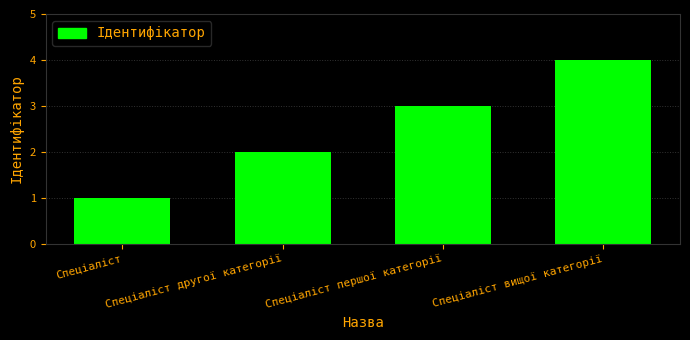

Is it true that the value at Спеціаліст другої категорії is 2?

True